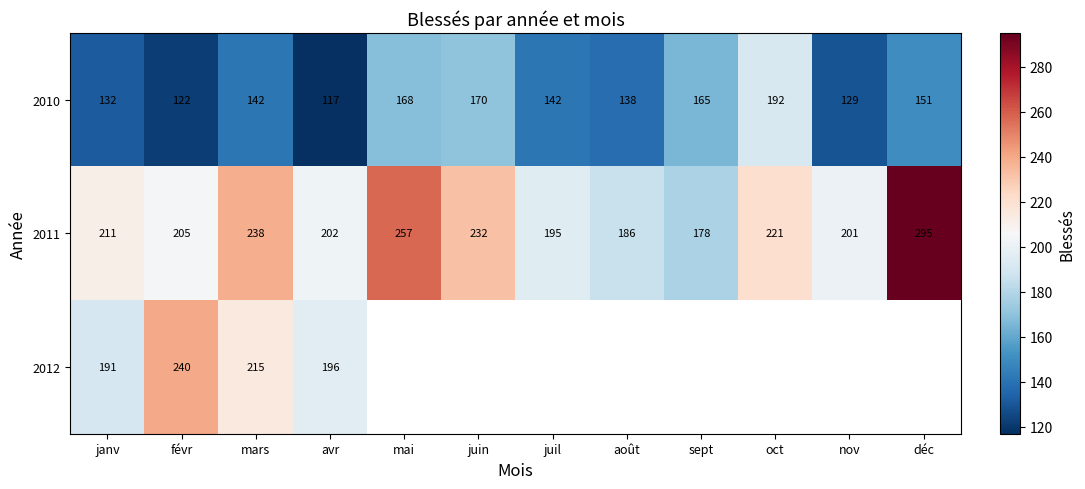

How many values in the 2010 series are below 142?

5